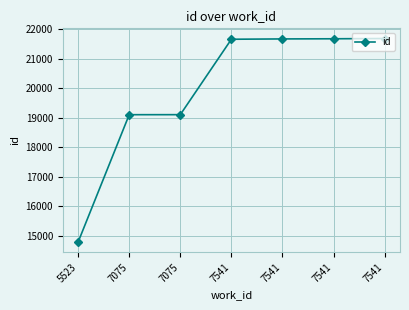

What is the greatest value displayed?

21691